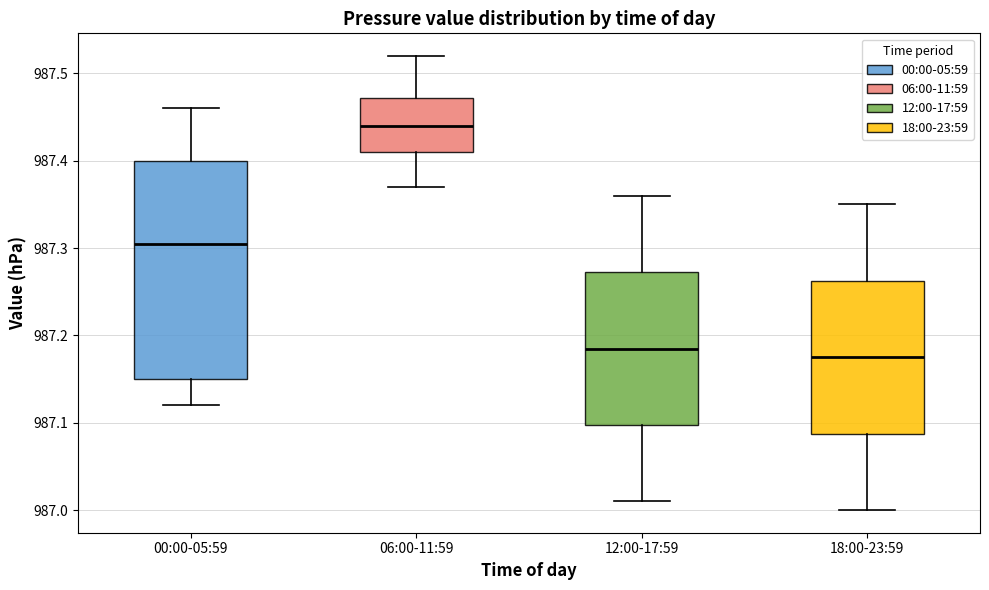

Reading left to right, transcribe this box plot: for each box, give where its median line is, the range the box spans, and where its two whiskers end, as read against the y-axis. The values are not printed on the chart, so give them approximately, as read against the axis.

00:00-05:59: median 987.31, box 987.15 to 987.40, whiskers 987.12 to 987.46
06:00-11:59: median 987.44, box 987.41 to 987.47, whiskers 987.37 to 987.52
12:00-17:59: median 987.19, box 987.10 to 987.27, whiskers 987.01 to 987.36
18:00-23:59: median 987.18, box 987.09 to 987.26, whiskers 987.00 to 987.35